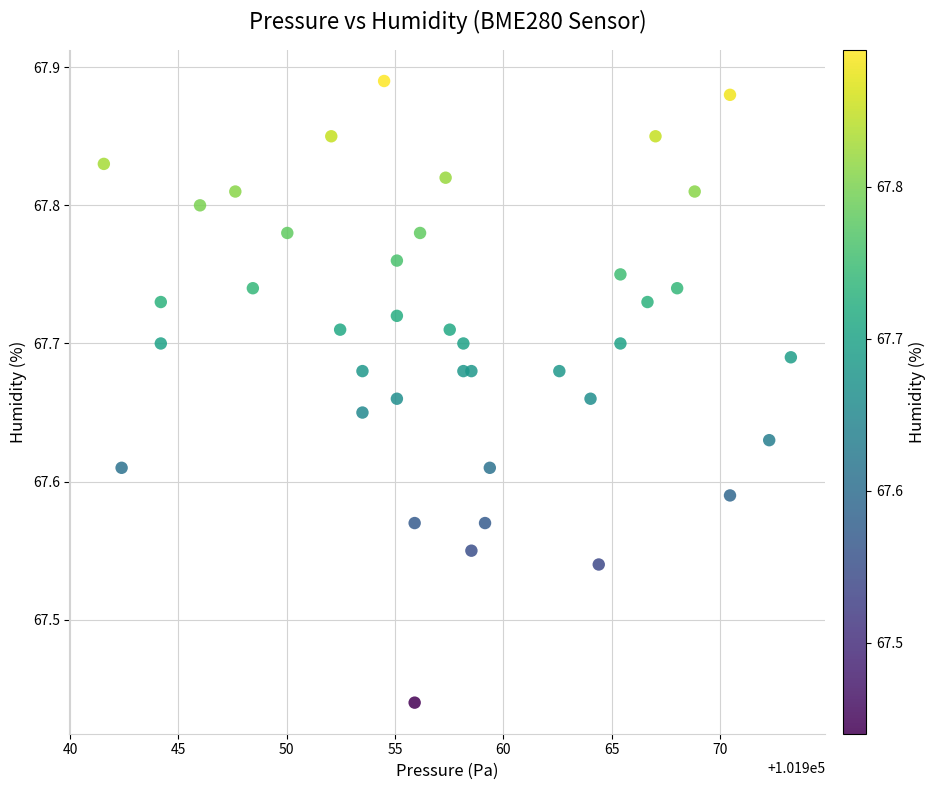

Count the number of points in this scatter plot.

40